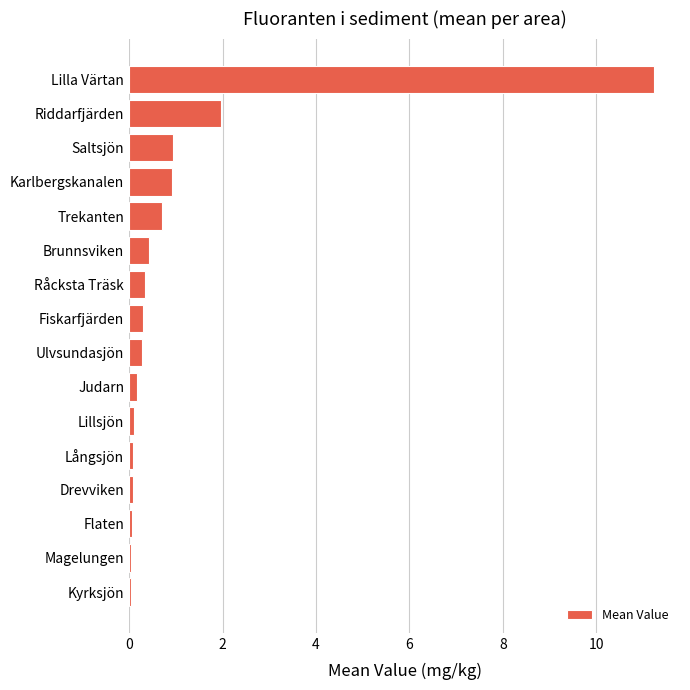

At which label is the value closest to 5?

Riddarfjärden